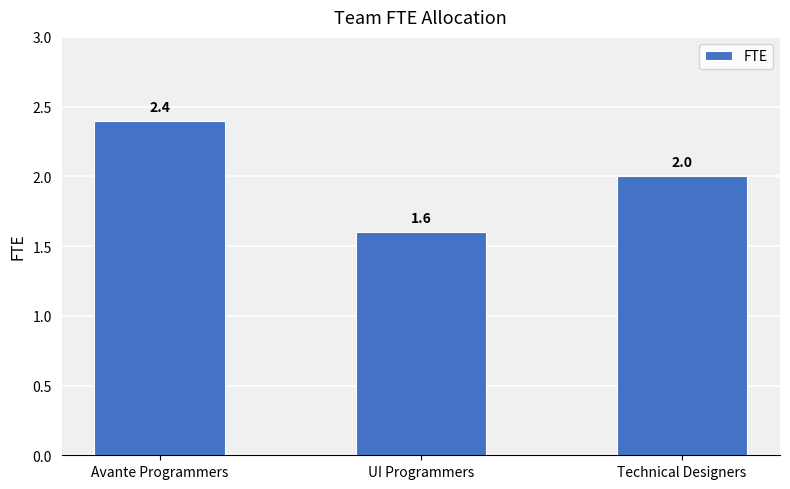

Count the number of categories in the chart.

3